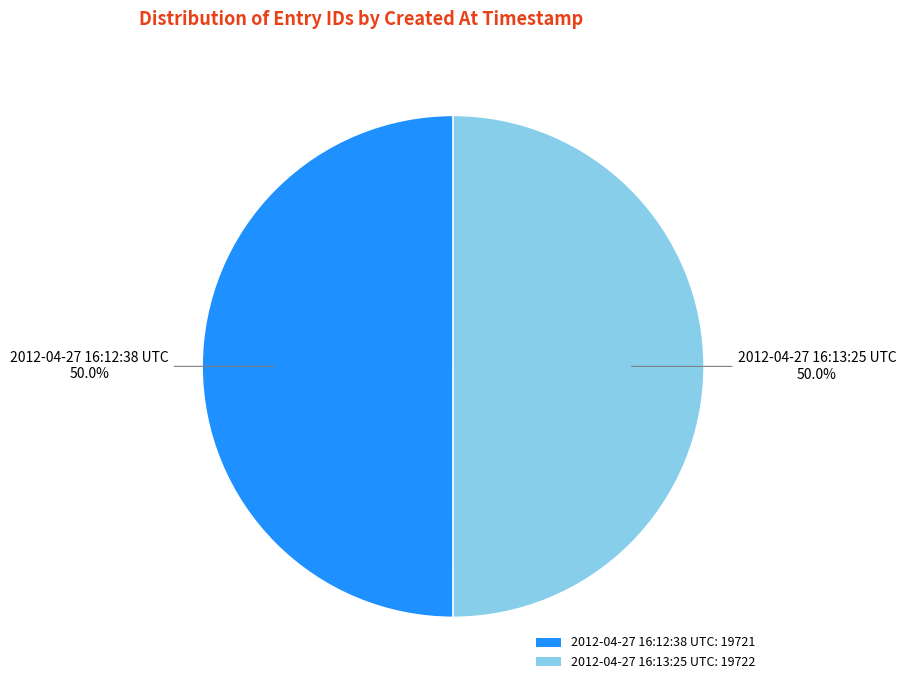

Count the number of slices in the pie.

2